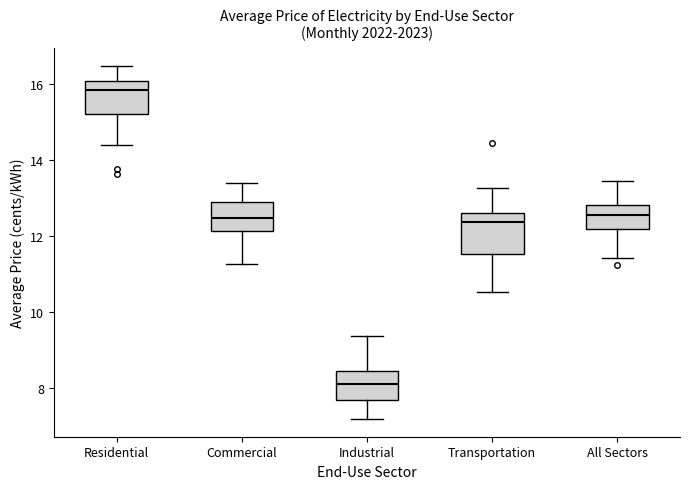

Where does the lower whisker of the box for Transportation end on the y-axis? The values are not printed on the chart, so give them approximately, as read against the axis.

10.6